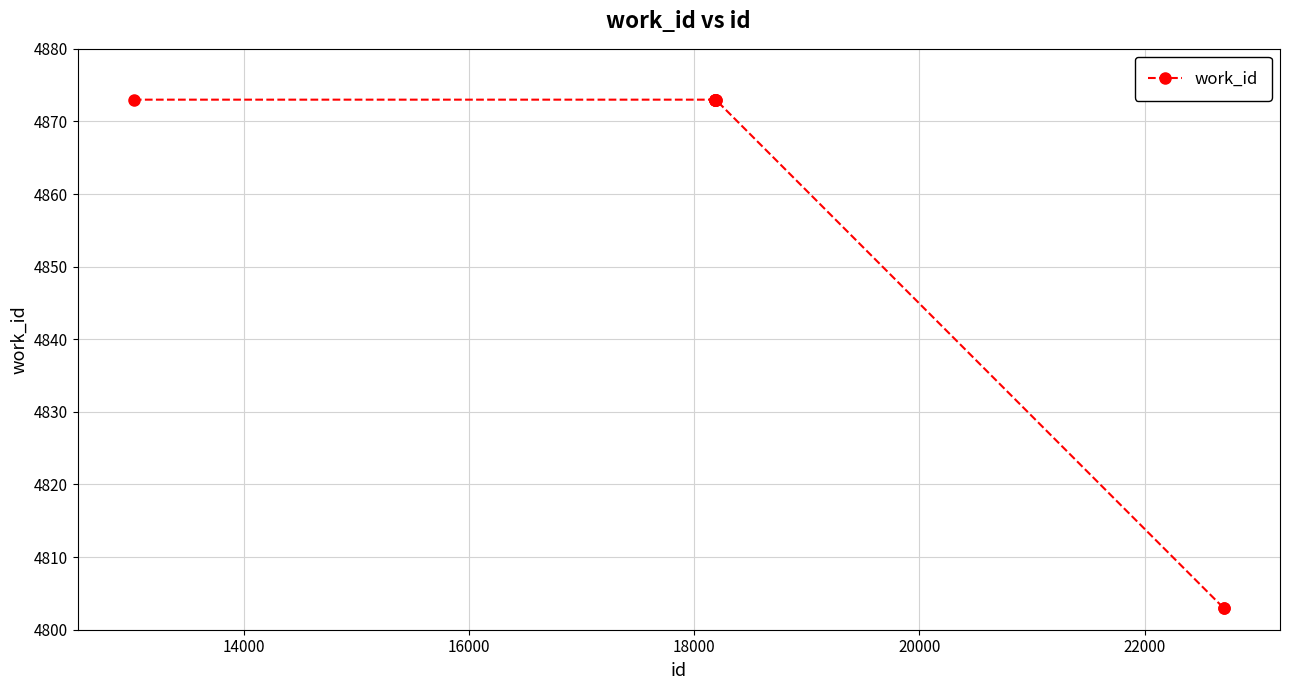

What is the difference between the second highest and second lowest values?

70